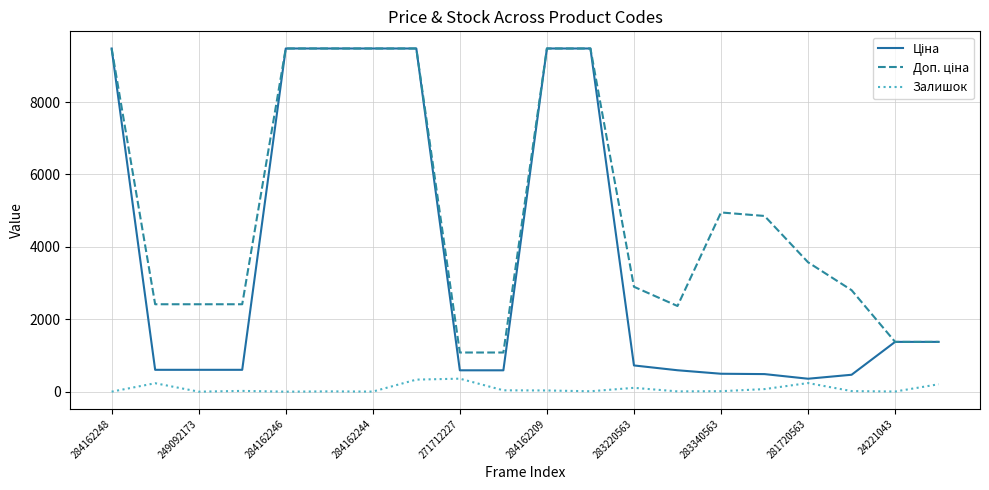

What is the highest value of the Залишок series?

359.0